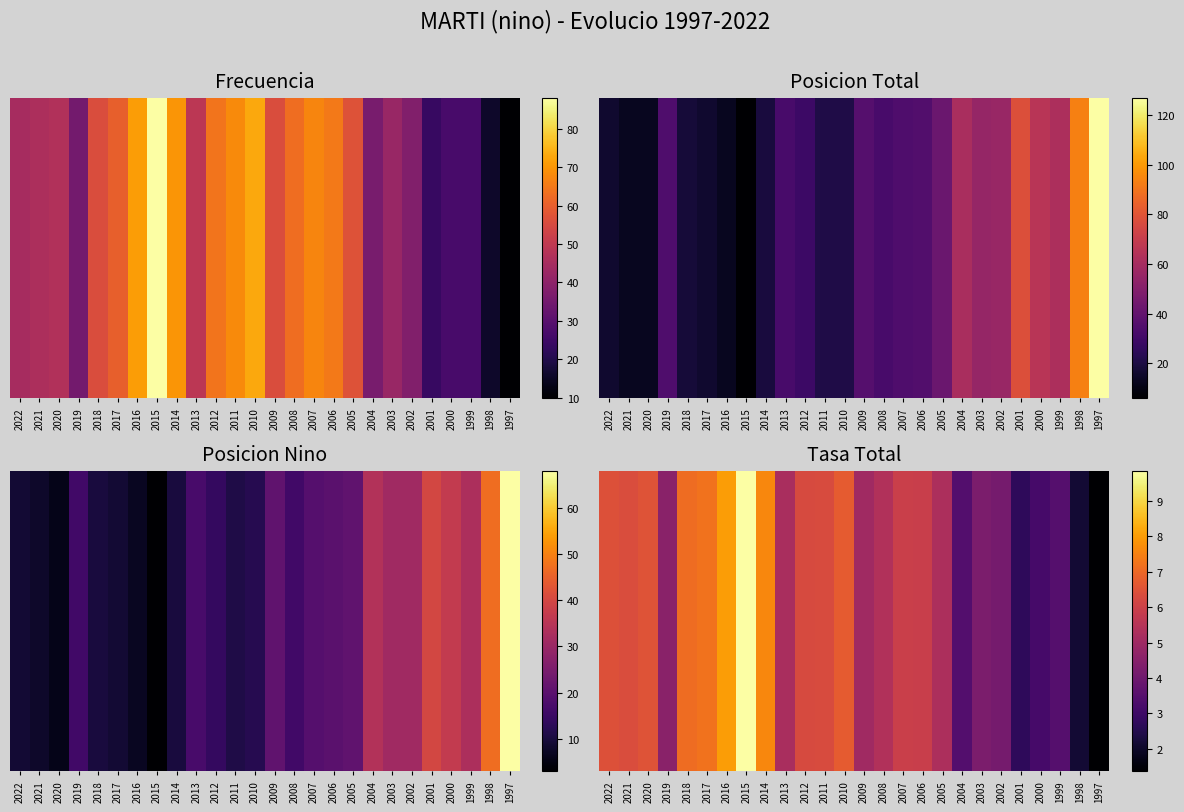

What is the average value?

5.4